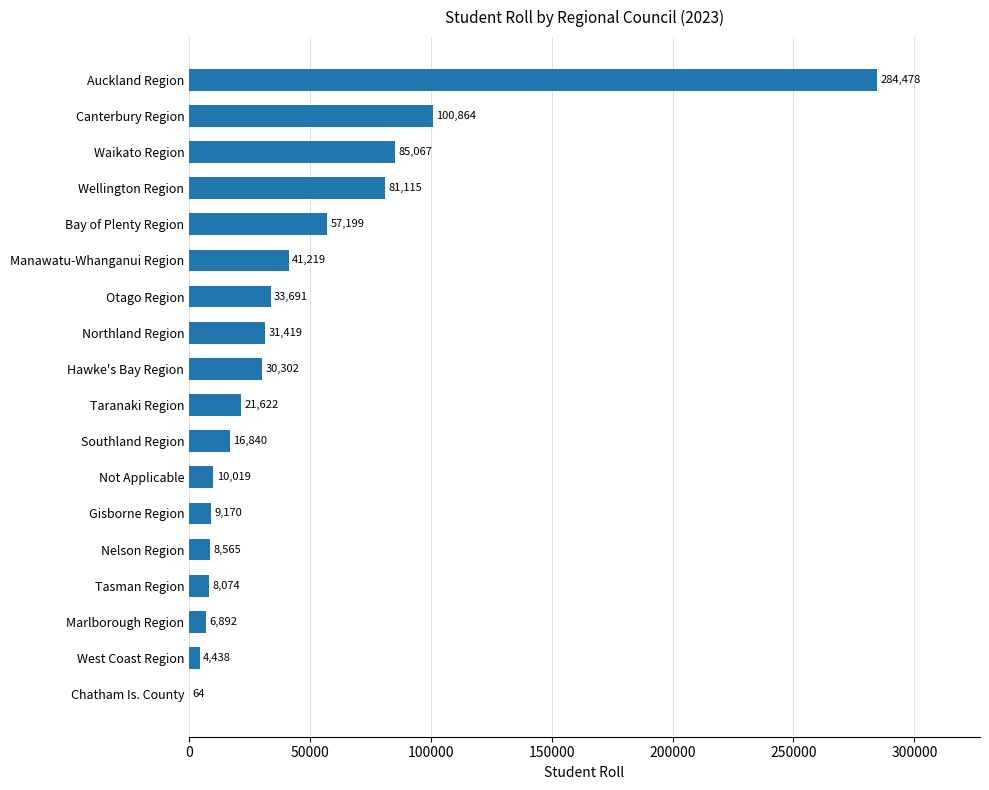

What is the change in value from Gisborne Region to Not Applicable?

+849